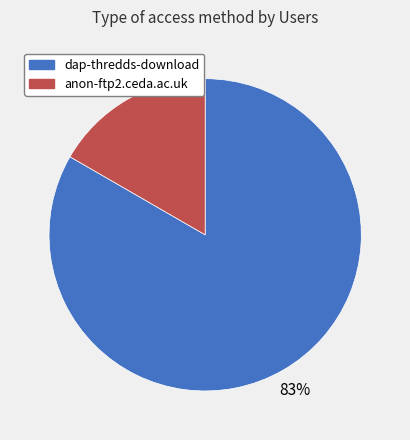

Between anon-ftp2.ceda.ac.uk and dap-thredds-download, which is larger?

dap-thredds-download